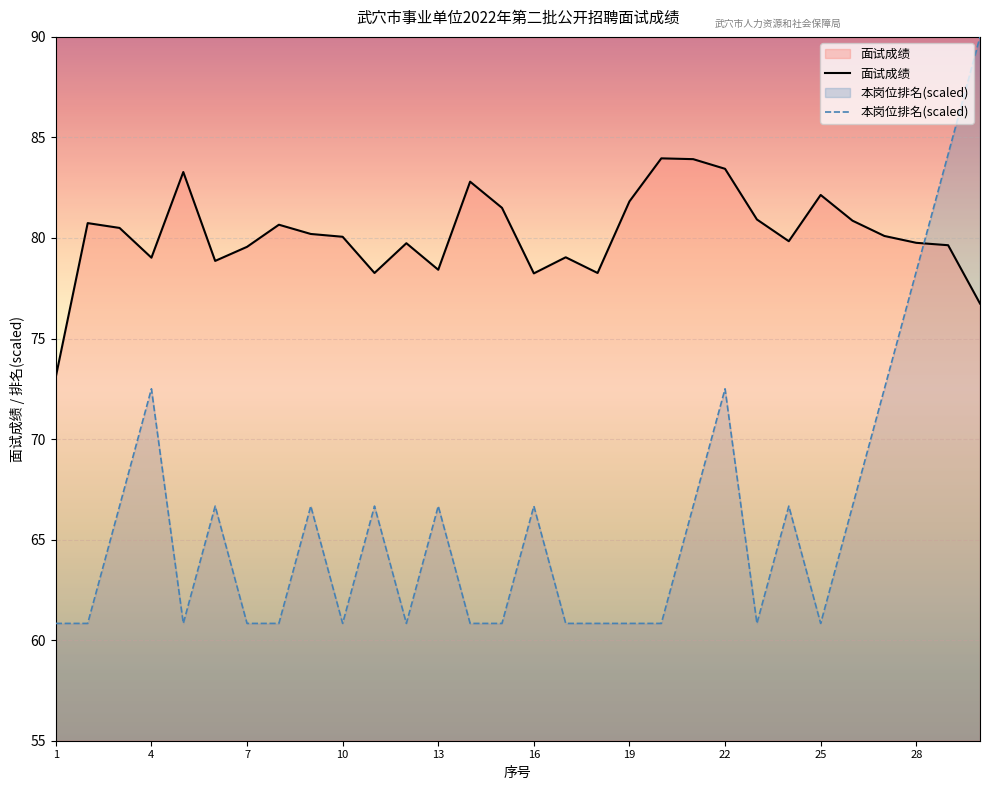

How many intersections are there between 面试成绩 and 本岗位排名(scaled)?

1